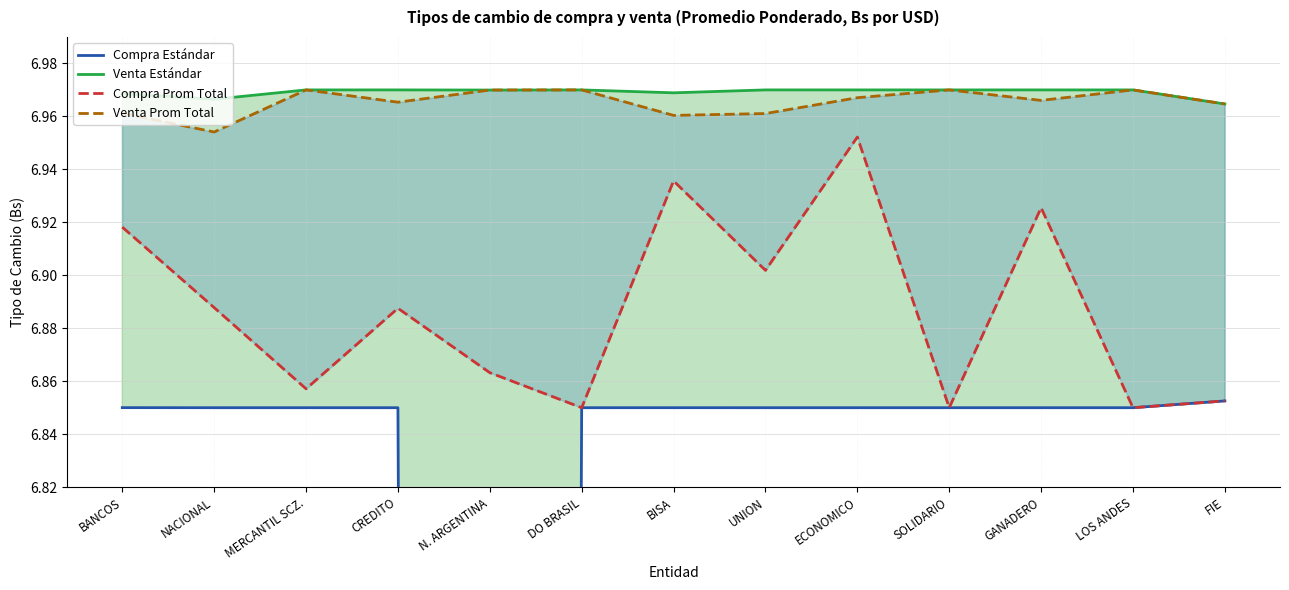

What is the total value across all series at FIE?

27.6